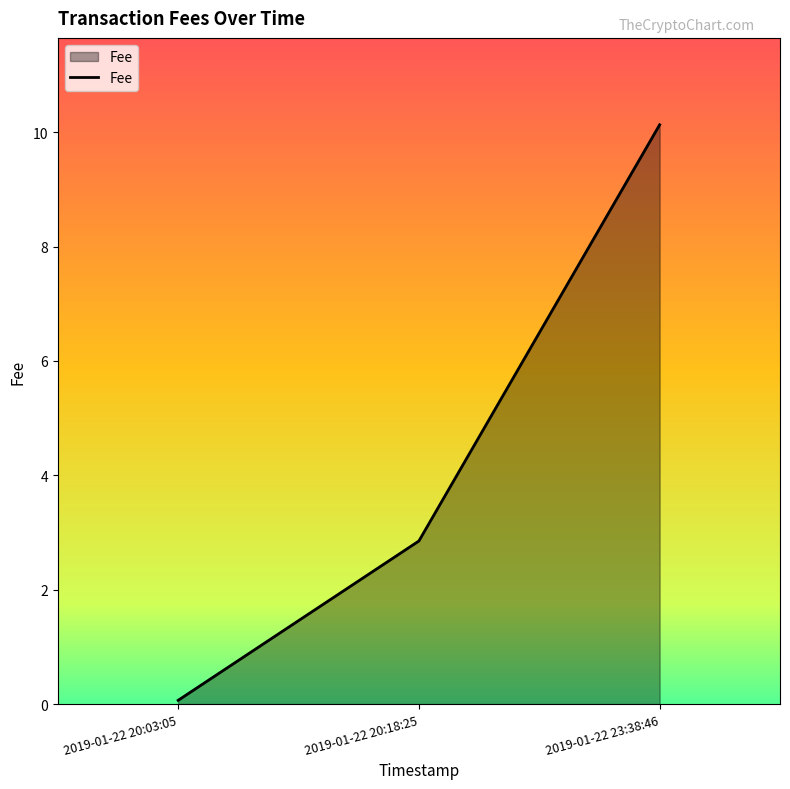

What is the change in value from 2019-01-22 20:03:05 to 2019-01-22 23:38:46?

+10.1